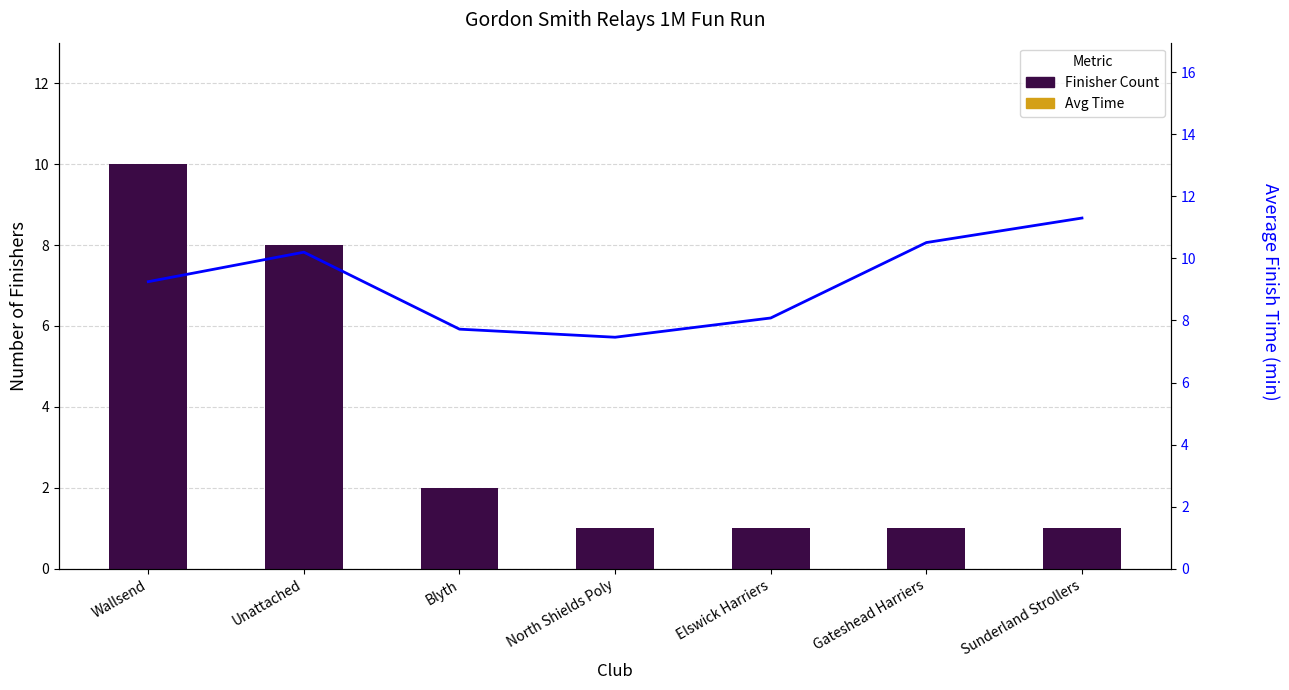

What is the label of the 4th bar from the left?

North Shields Poly